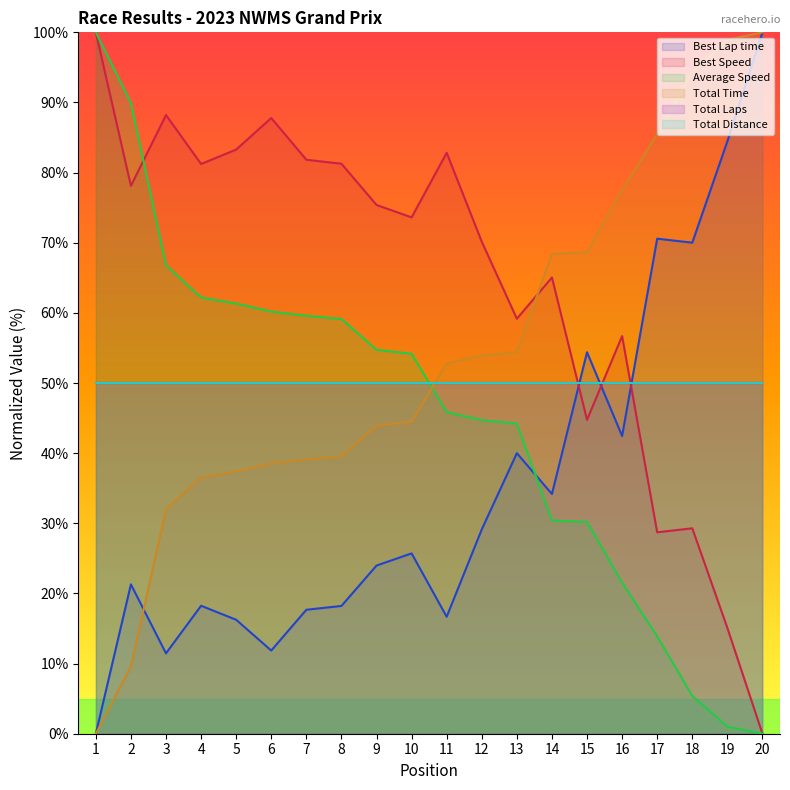

Between 17 and 19, which series saw the biggest shift?

Best Lap time